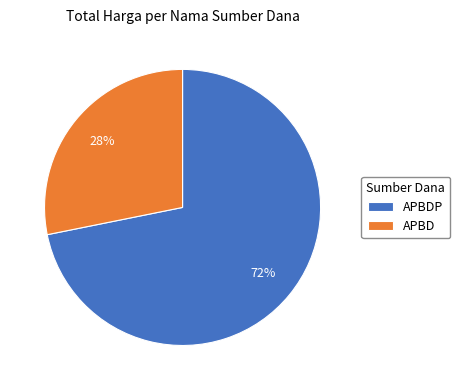

Which has a higher value, APBDP or APBD?

APBDP